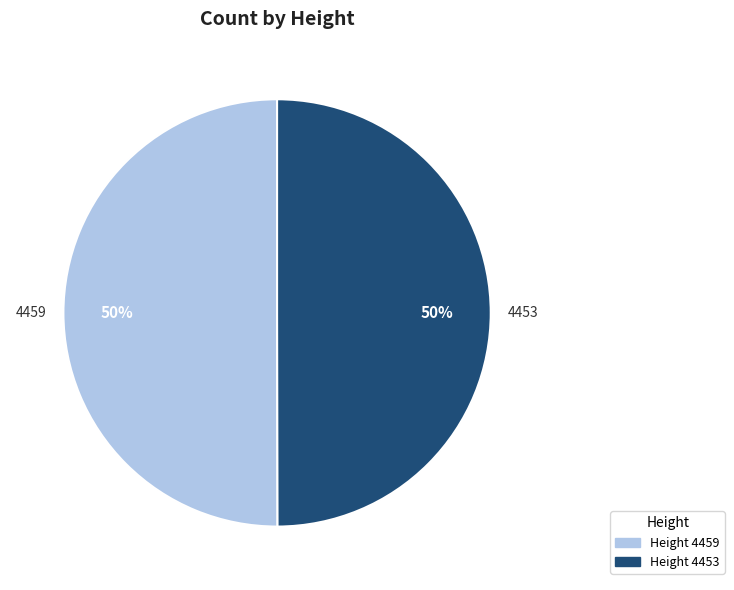

What percentage is the Height 4453 slice, to the nearest percent?

50%